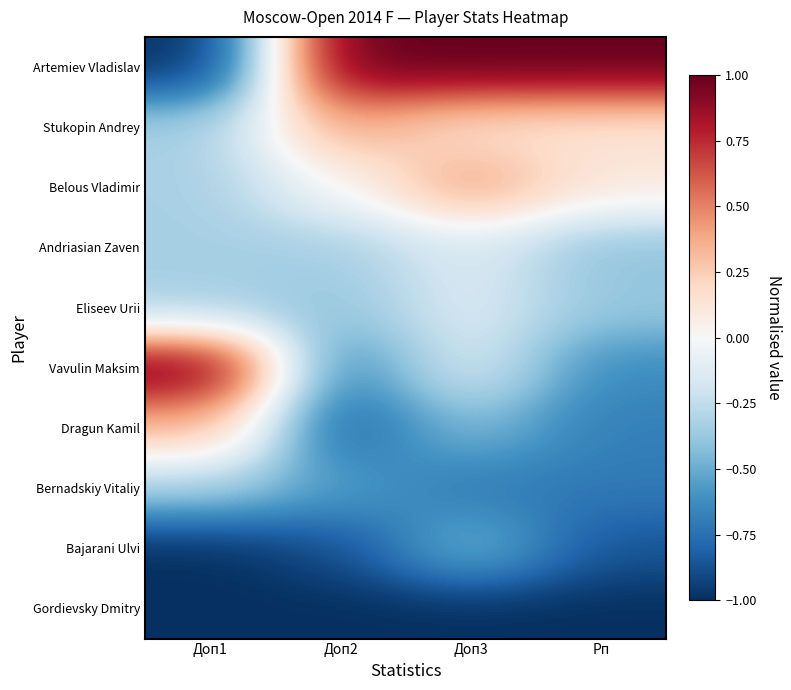

At which category is the sum across all series the highest?

Доп3